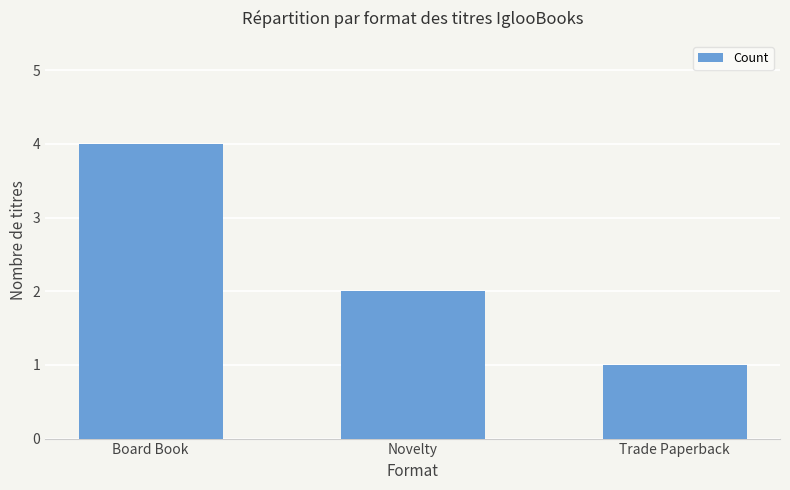

Which category has the highest value across all series?

Board Book